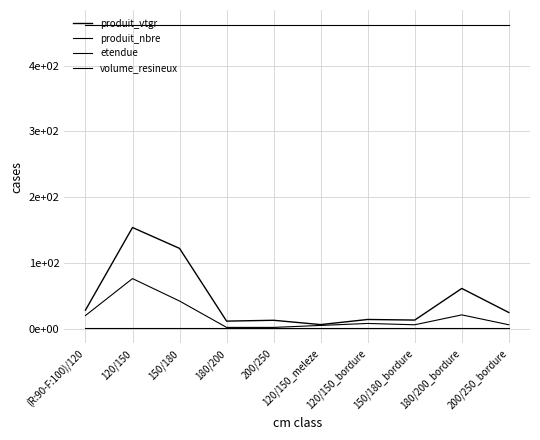

Reading left to right, extract all data points from this chart.

produit_vtgr: 29.2	154.4	122.8	12.5	13.8	7.3	15.0	14.1	62.1	25.6
produit_nbre: 21.0	77.0	43.0	3.0	3.0	6.0	9.0	7.0	22.0	7.0
etendue: 1.6	1.6	1.6	1.6	1.6	1.6	1.6	1.6	1.6	1.6
volume_resineux: 461.2	461.2	461.2	461.2	461.2	461.2	461.2	461.2	461.2	461.2